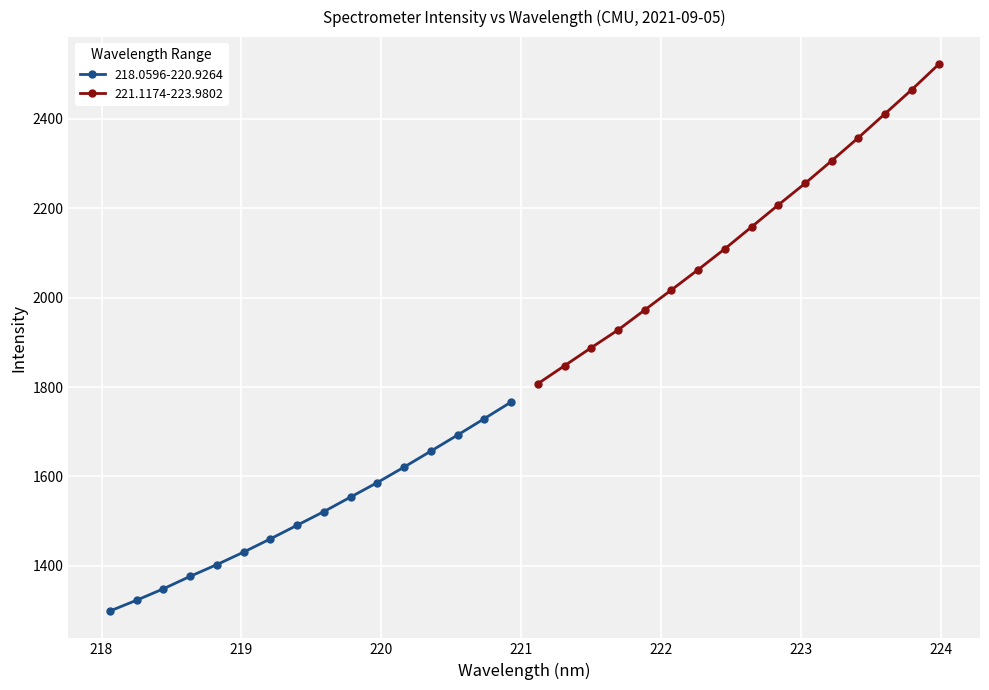

How many data points in 221.1174-223.9802 are above 2158?

8